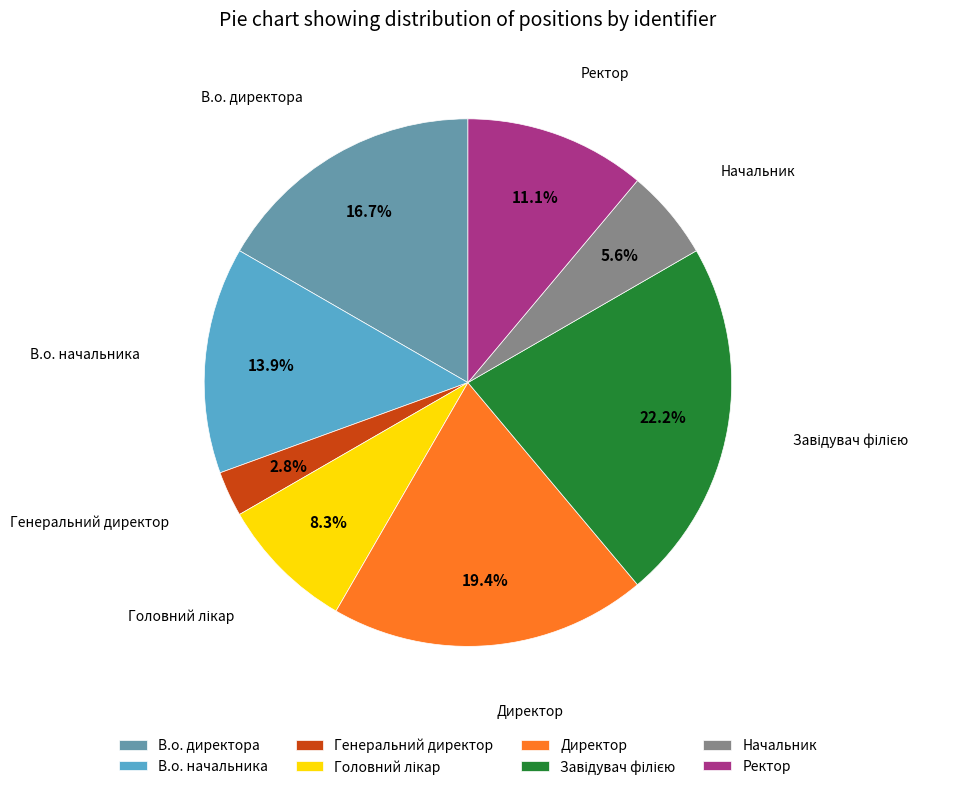

Count the number of slices in the pie.

8